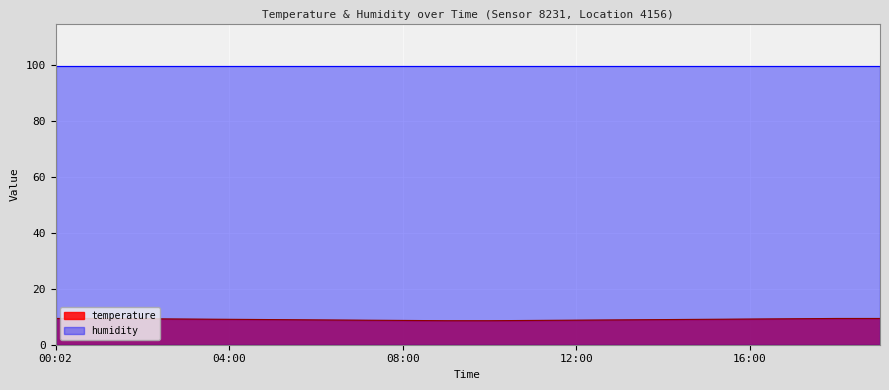

Which label corresponds to the smallest value in the chart?

09:00